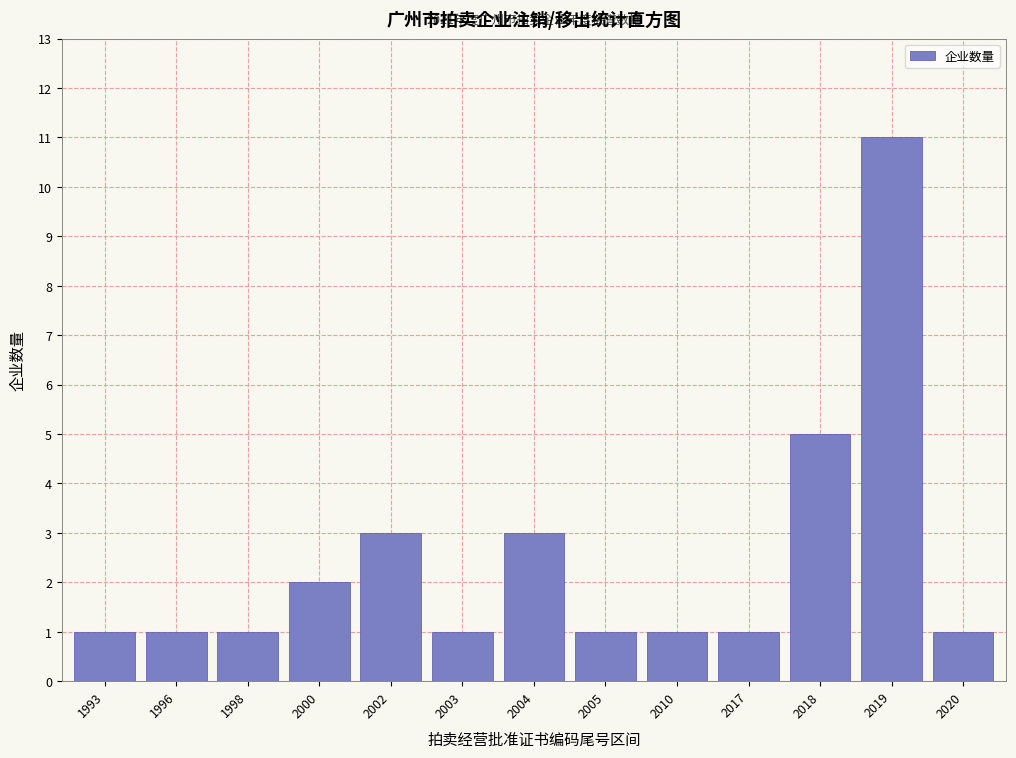

Reading right to left, extract all data points from this chart.

2020=1	2019=11	2018=5	2017=1	2010=1	2005=1	2004=3	2003=1	2002=3	2000=2	1998=1	1996=1	1993=1